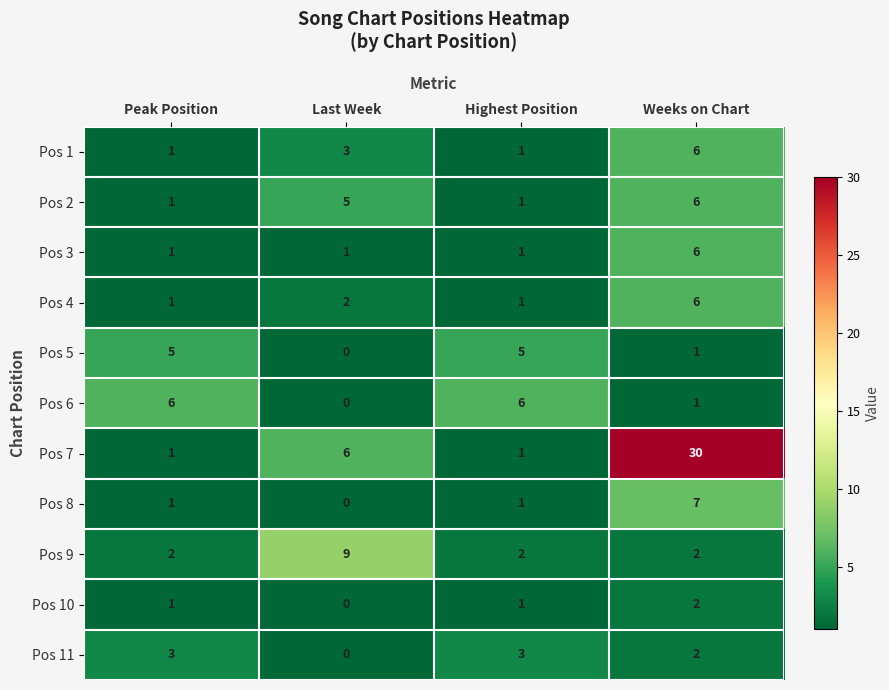

What is the spread (max minus min) of values at Last Week?

9